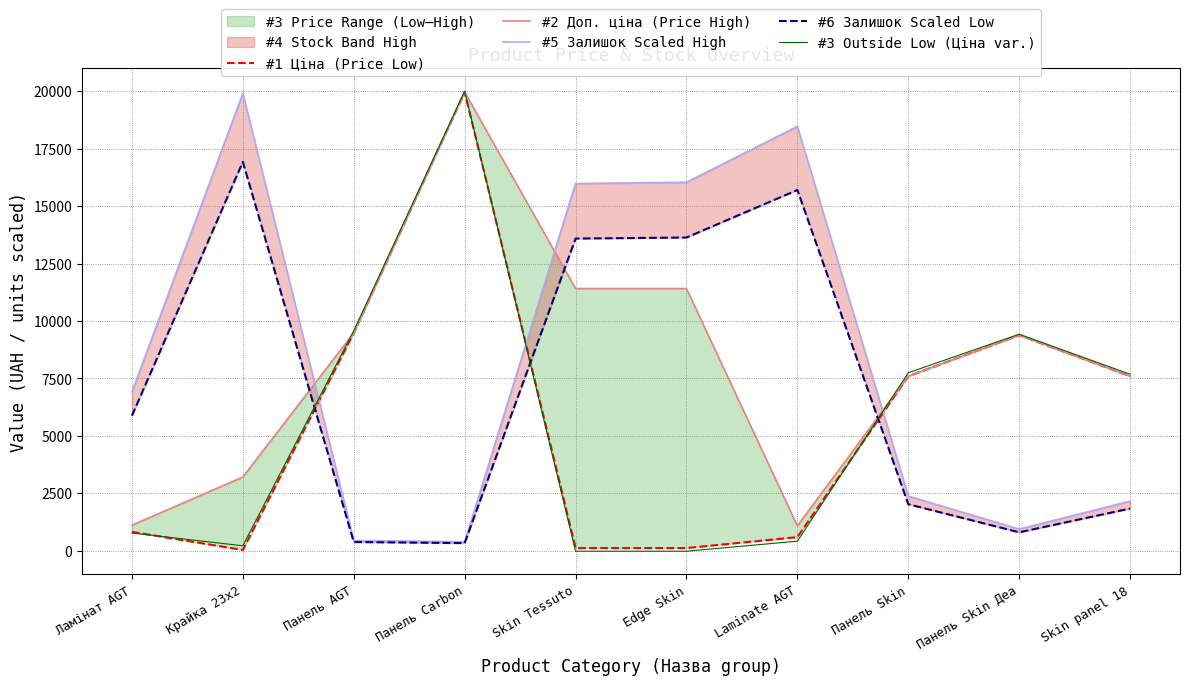

At which label is #6 Залишок Scaled Low closest to 8625?

Ламінат AGT